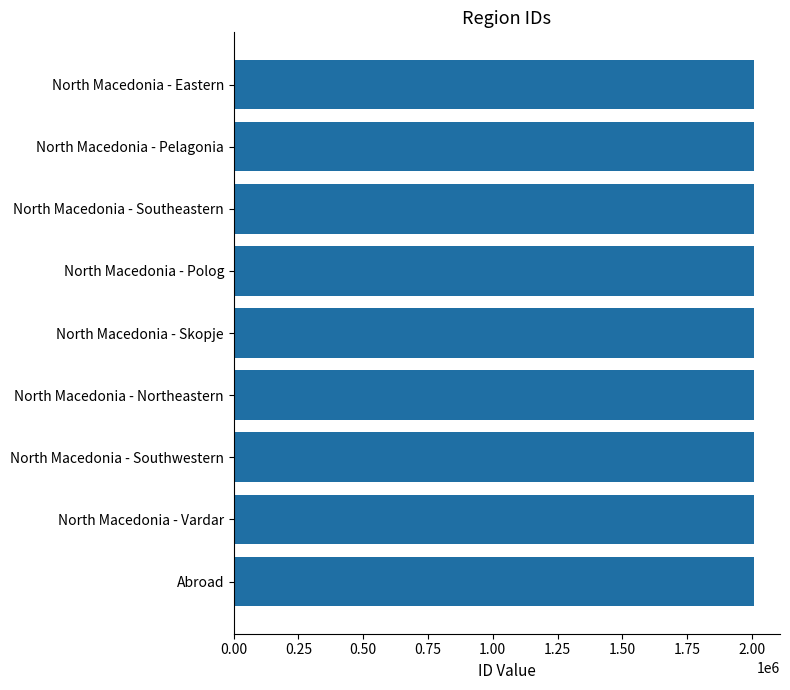

What is the difference between the maximum and minimum values?

8